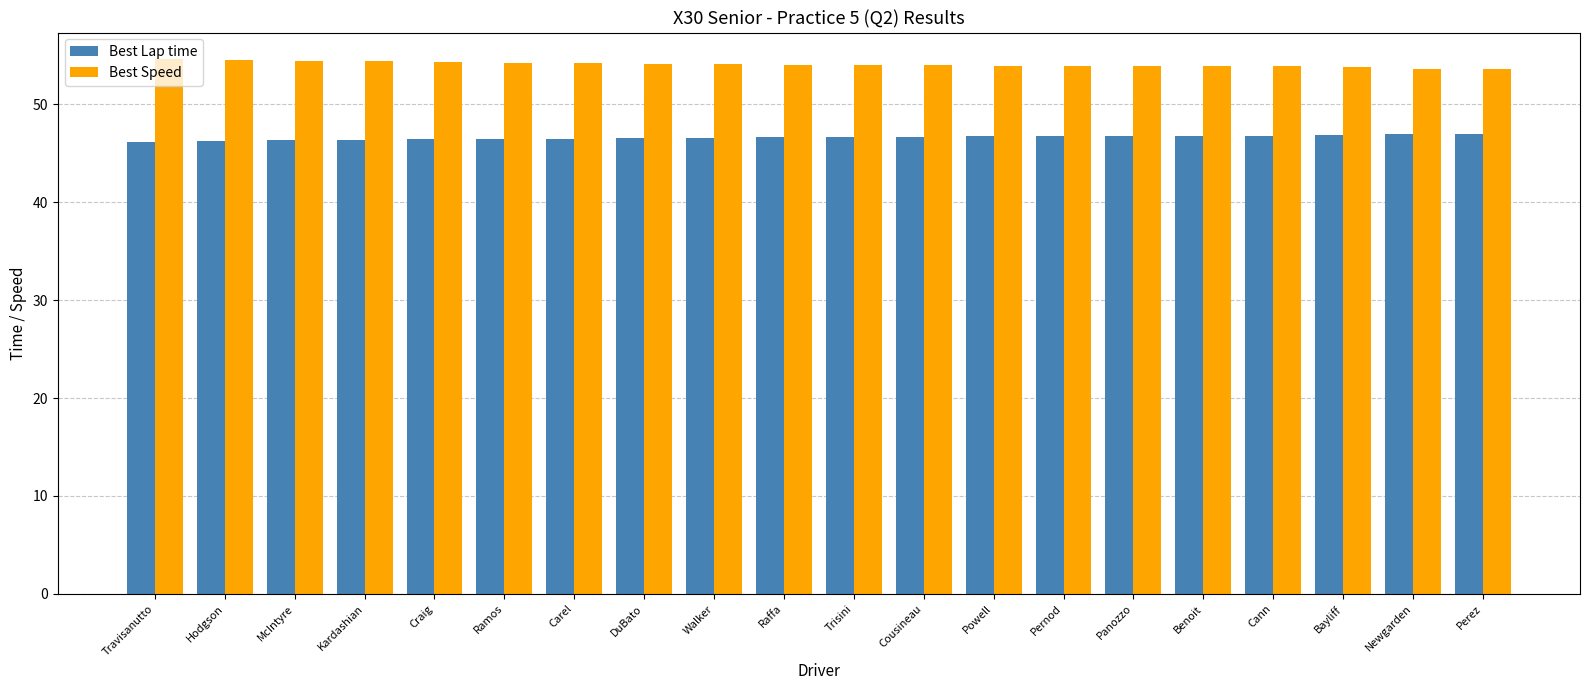

What is the maximum value for Best Lap time?

47.0